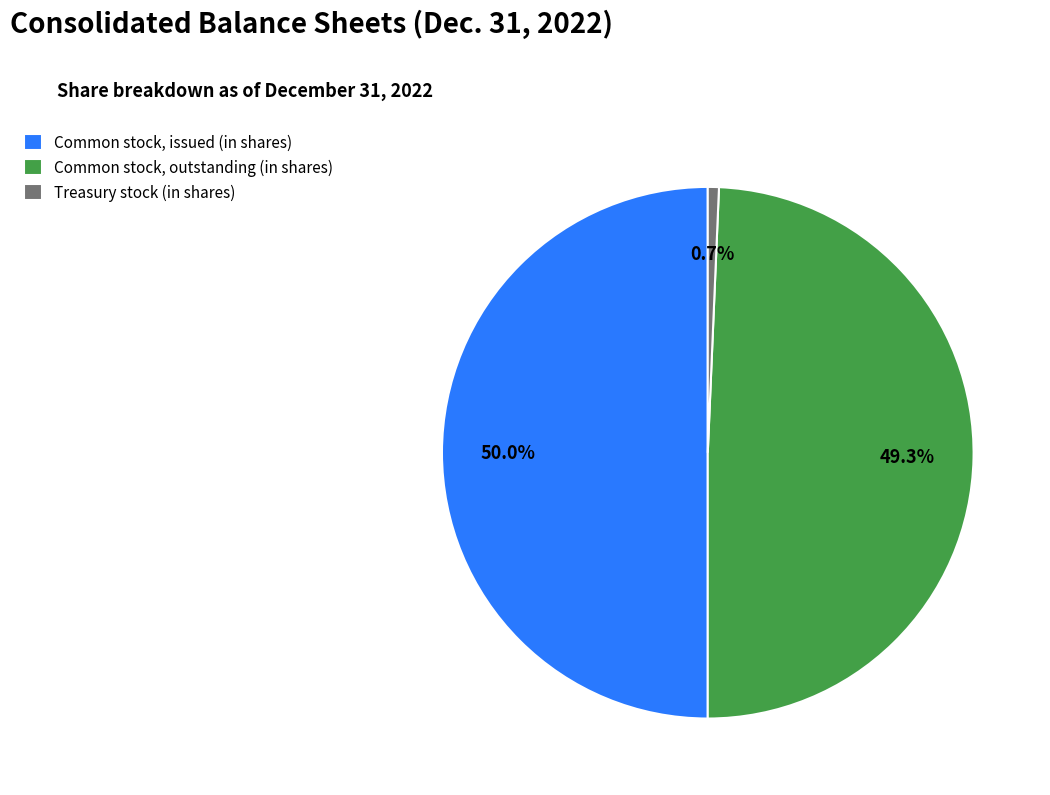

What portion of the pie excludes Common stock, issued (in shares)?

50.0%